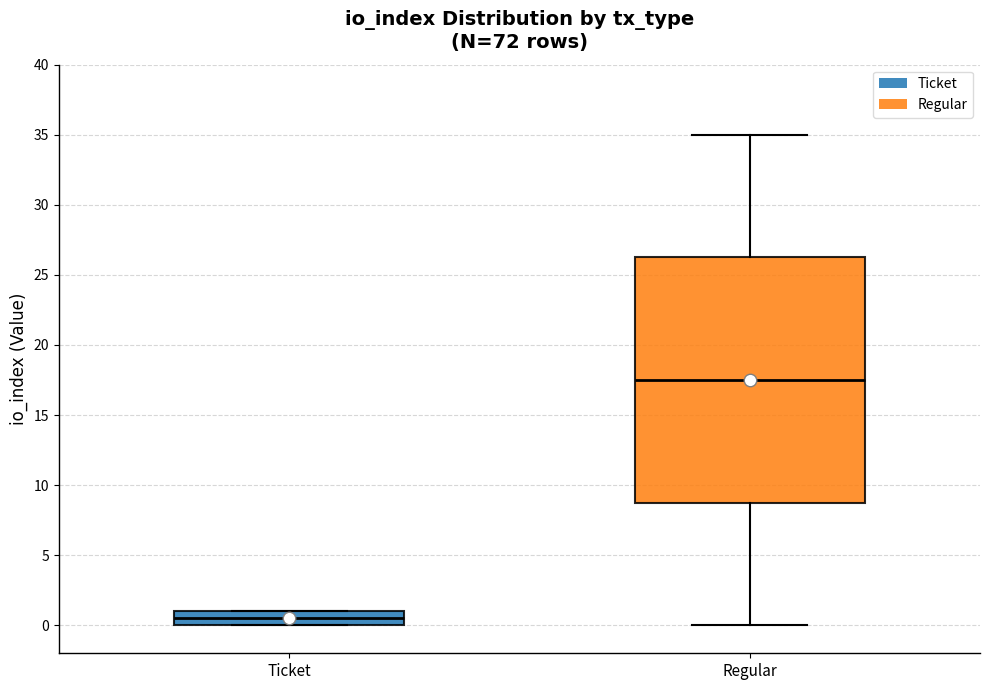

Comparing the boxes themselves (not the whiskers), which one is the tallest?

Regular